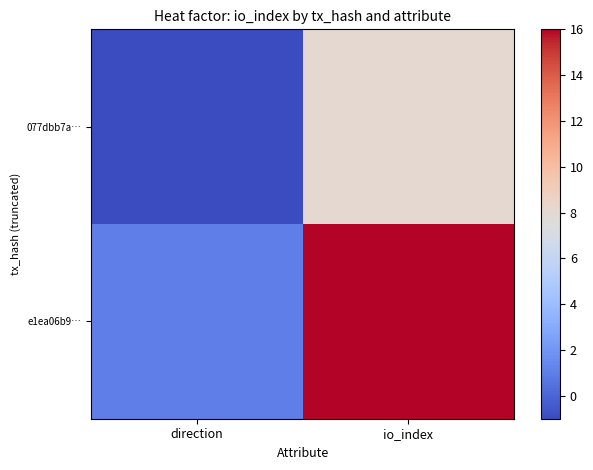

Which series has the largest total across all categories?

e1ea06b9…